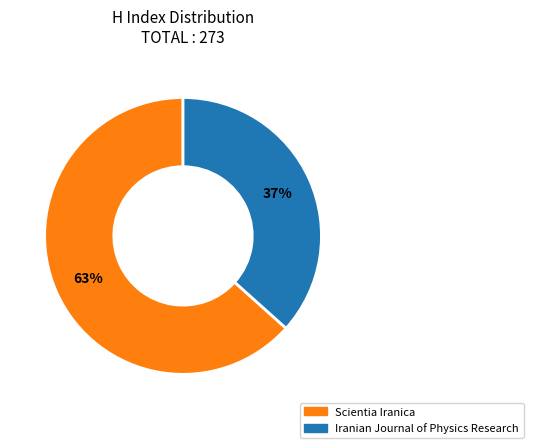

How many segments does this pie chart have?

2